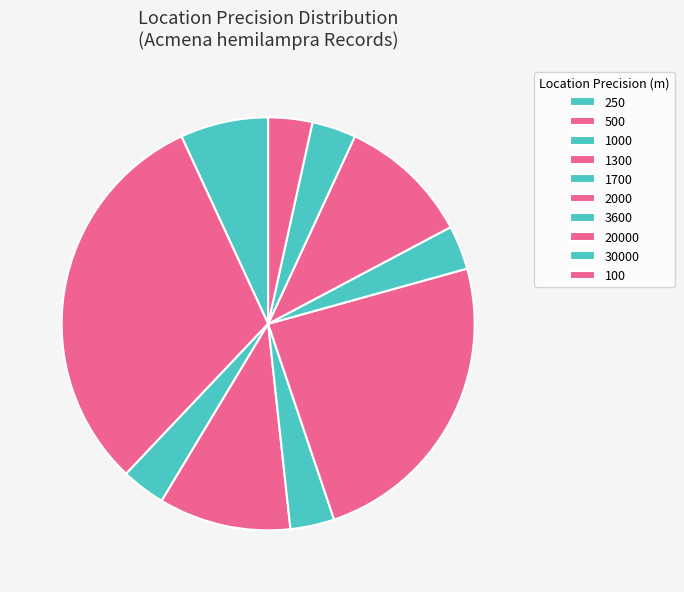

How many segments does this pie chart have?

10